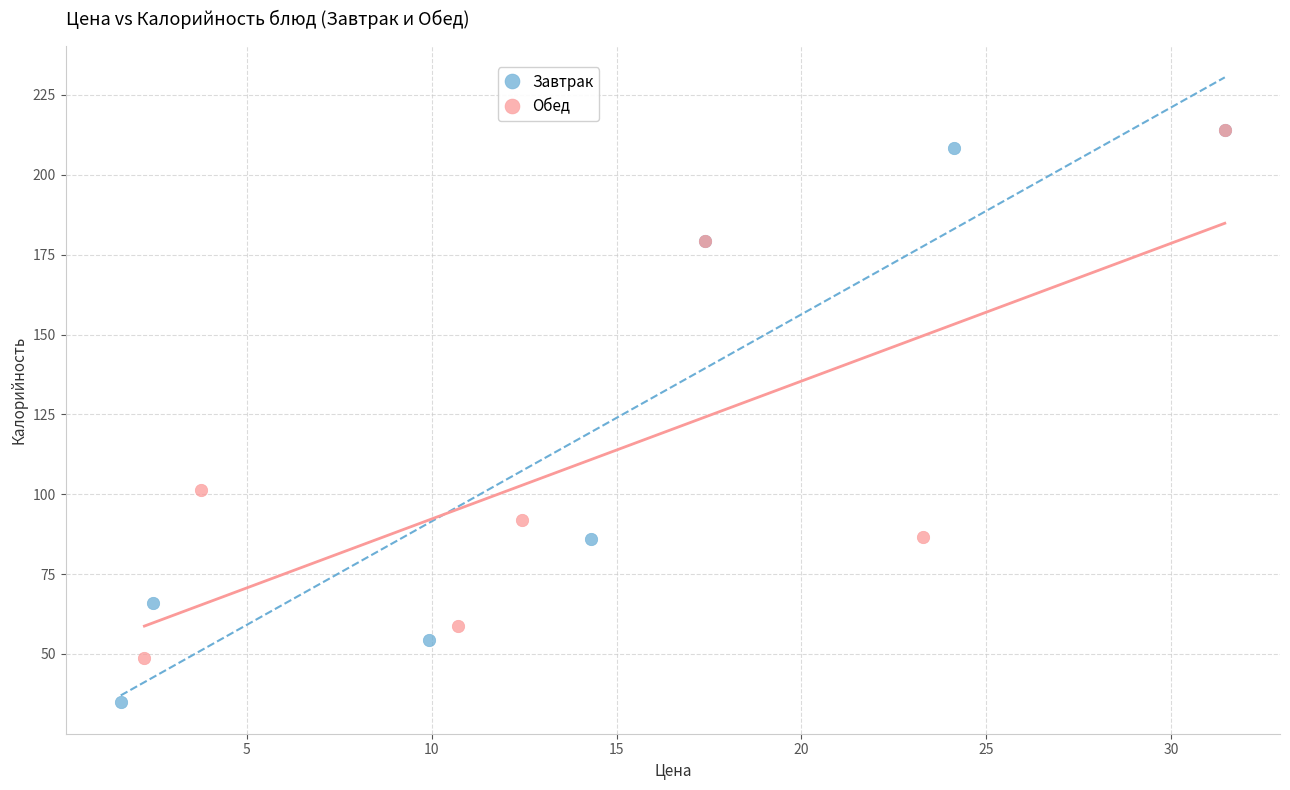

Which series has the widest spread of Y values?

Завтрак